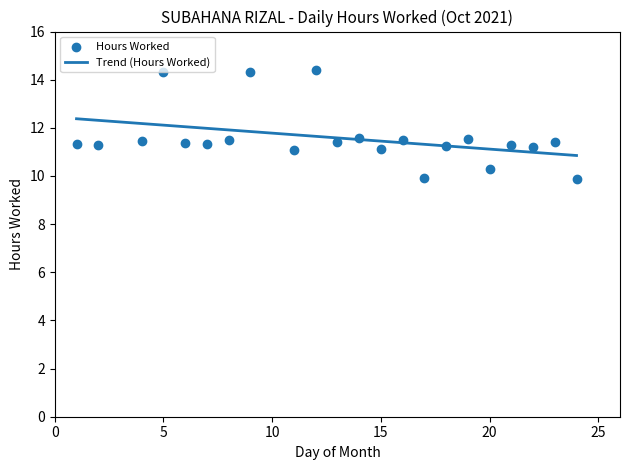

Which has a higher value, 16 or 21?

16